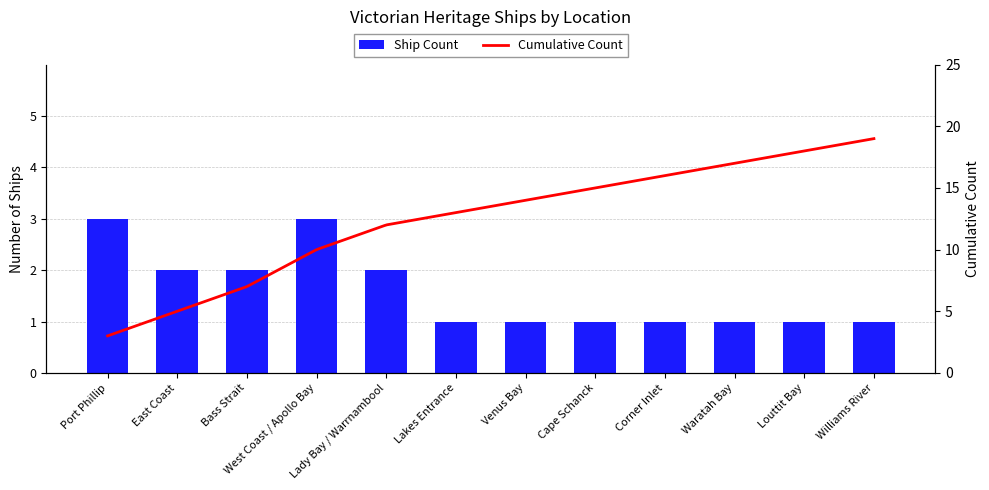

The chart shows a value of 4 at West Coast / Apollo Bay. True or false?

False